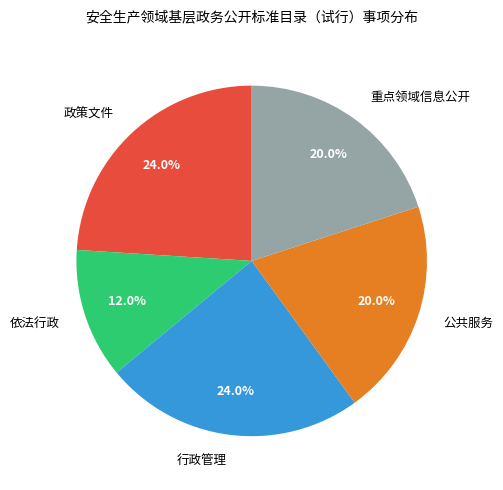

What is the ratio of the value at 政策文件 to the value at 重点领域信息公开?

1.2